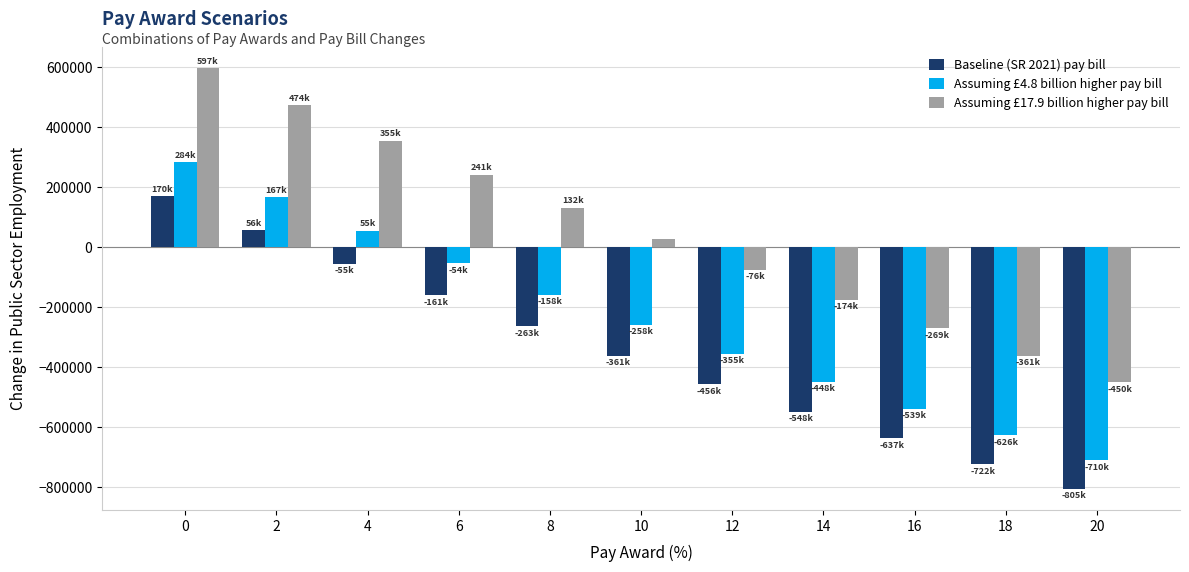

What is the smallest value displayed?

-804747.1